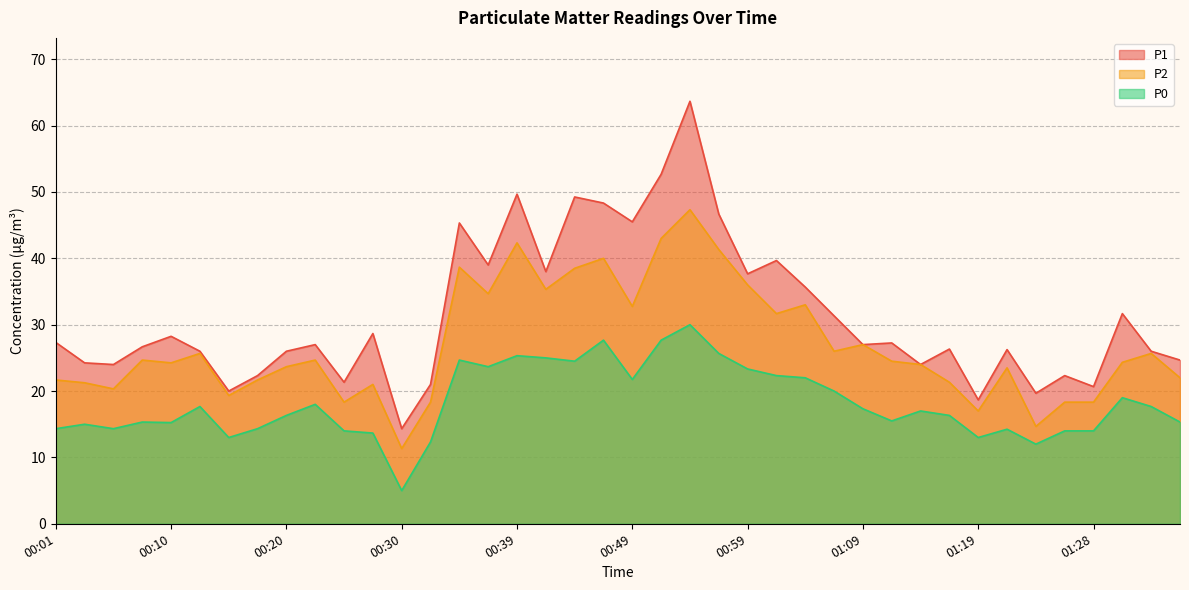

Reading left to right, what are all the values shown in this chart?

P1: 00:01=27.3	00:03=24.2	00:05=24.0	00:08=26.7	00:10=28.2	00:13=26.0	00:15=20.0	00:18=22.3	00:20=26.0	00:22=27.0	00:25=21.3	00:27=28.7	00:30=14.3	00:32=21.0	00:35=45.3	00:37=39.0	00:39=49.7	00:42=38.0	00:44=49.2	00:47=48.3	00:49=45.5	00:52=52.7	00:54=63.7	00:57=46.7	00:59=37.7	01:01=39.7	01:04=35.7	01:06=31.3	01:09=27.0	01:11=27.2	01:14=24.0	01:16=26.3	01:19=18.7	01:21=26.2	01:23=19.7	01:26=22.3	01:28=20.7	01:31=31.7	01:33=26.0	01:36=24.7
P2: 00:01=21.7	00:03=21.2	00:05=20.3	00:08=24.7	00:10=24.2	00:13=25.7	00:15=19.3	00:18=21.7	00:20=23.7	00:22=24.7	00:25=18.3	00:27=21.0	00:30=11.3	00:32=18.3	00:35=38.7	00:37=34.7	00:39=42.3	00:42=35.3	00:44=38.5	00:47=40.0	00:49=32.8	00:52=43.0	00:54=47.3	00:57=41.3	00:59=36.0	01:01=31.7	01:04=33.0	01:06=26.0	01:09=27.0	01:11=24.5	01:14=24.0	01:16=21.3	01:19=17.0	01:21=23.5	01:23=14.7	01:26=18.3	01:28=18.3	01:31=24.3	01:33=25.7	01:36=22.0
P0: 00:01=14.3	00:03=15.0	00:05=14.3	00:08=15.3	00:10=15.2	00:13=17.7	00:15=13.0	00:18=14.3	00:20=16.3	00:22=18.0	00:25=14.0	00:27=13.7	00:30=5.0	00:32=12.3	00:35=24.7	00:37=23.7	00:39=25.3	00:42=25.0	00:44=24.5	00:47=27.7	00:49=21.8	00:52=27.7	00:54=30.0	00:57=25.7	00:59=23.3	01:01=22.3	01:04=22.0	01:06=20.0	01:09=17.3	01:11=15.5	01:14=17.0	01:16=16.3	01:19=13.0	01:21=14.2	01:23=12.0	01:26=14.0	01:28=14.0	01:31=19.0	01:33=17.7	01:36=15.3